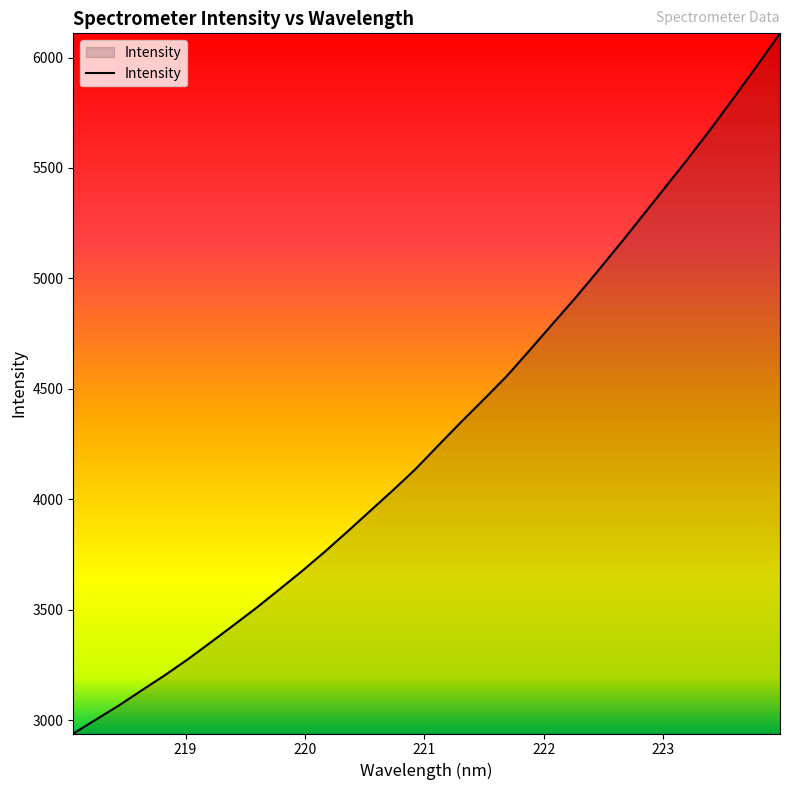

Reading left to right, what are all the values shown in this chart?

2940.0	3003.6	3067.0	3135.5	3203.1	3274.6	3350.9	3428.6	3506.9	3589.6	3673.3	3760.9	3852.6	3946.5	4040.3	4136.9	4244.1	4350.0	4452.9	4557.4	4674.0	4792.5	4910.1	5033.5	5159.4	5288.4	5417.7	5547.9	5682.4	5822.3	5964.5	6109.6